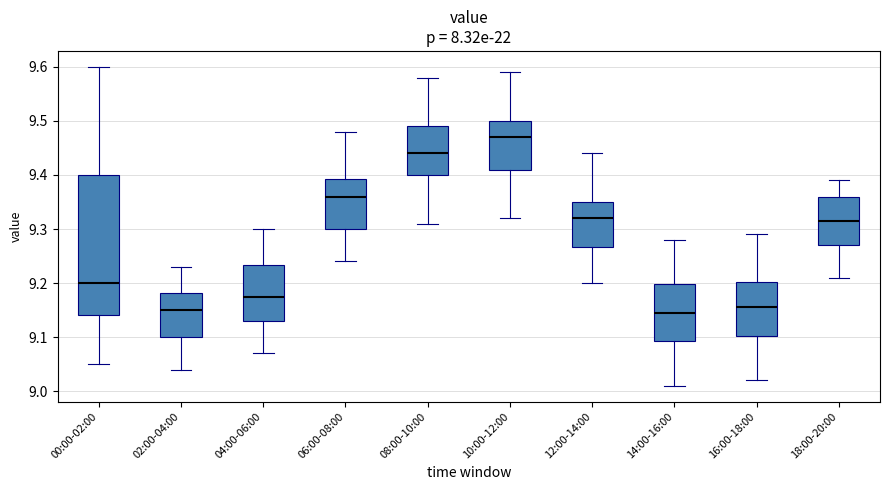

Where does the upper whisker of the box for 12:00-14:00 end on the y-axis? The values are not printed on the chart, so give them approximately, as read against the axis.

9.44